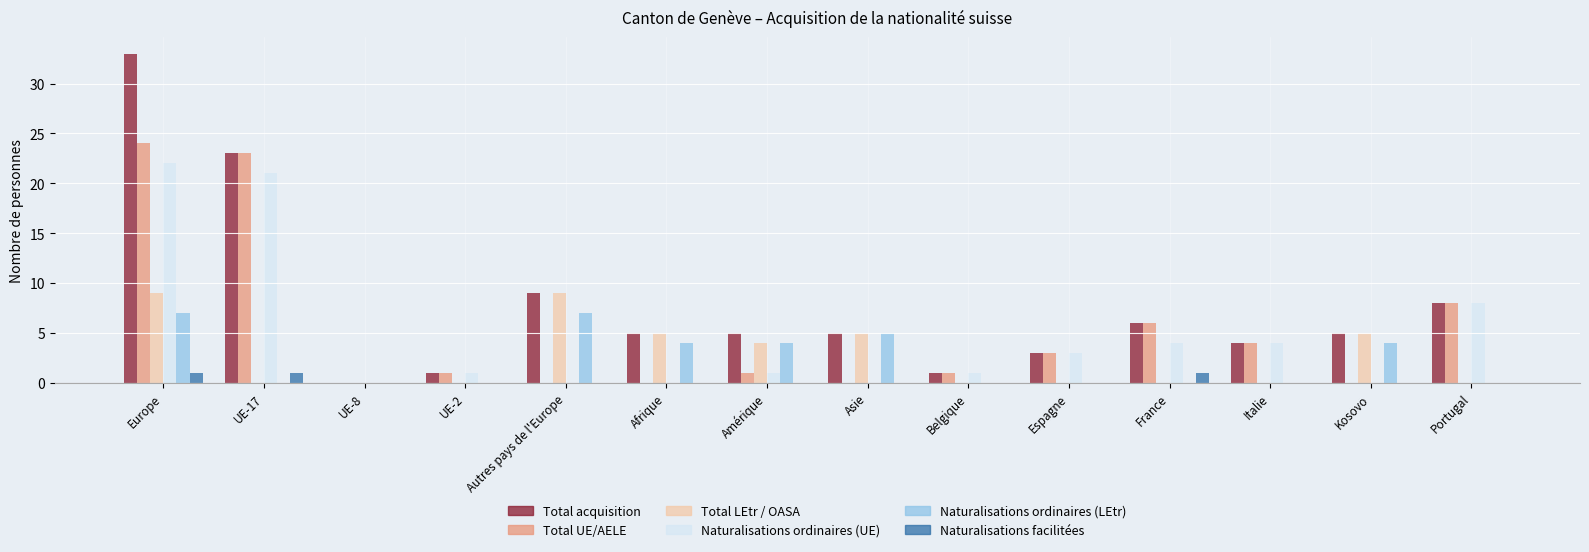

Which label corresponds to the largest value in the chart?

Europe